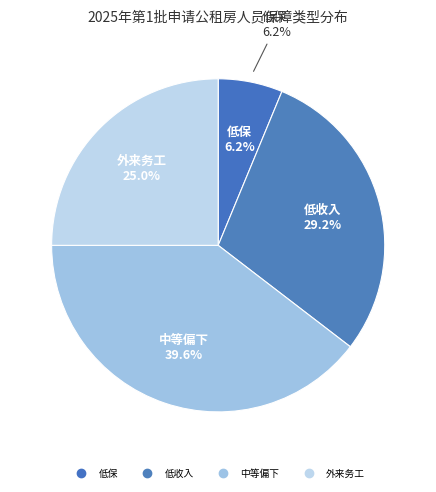

Combined, do 外来务工 and 中等偏下 account for over 50%?

Yes